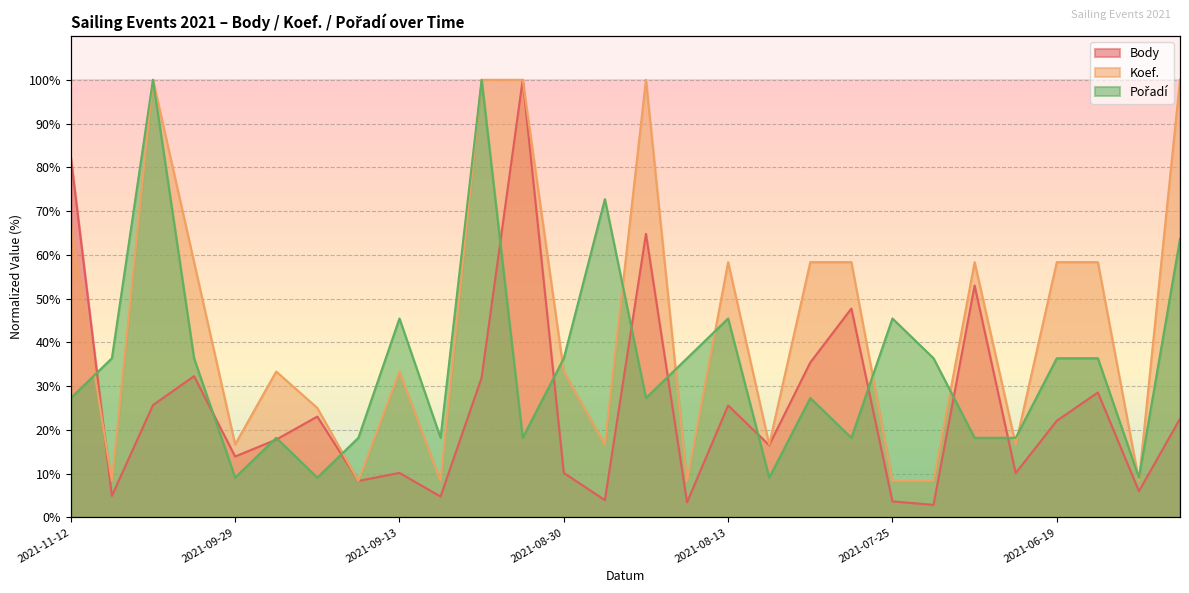

List the series in order of their overall mean, highest first.

Koef., Pořadí, Body